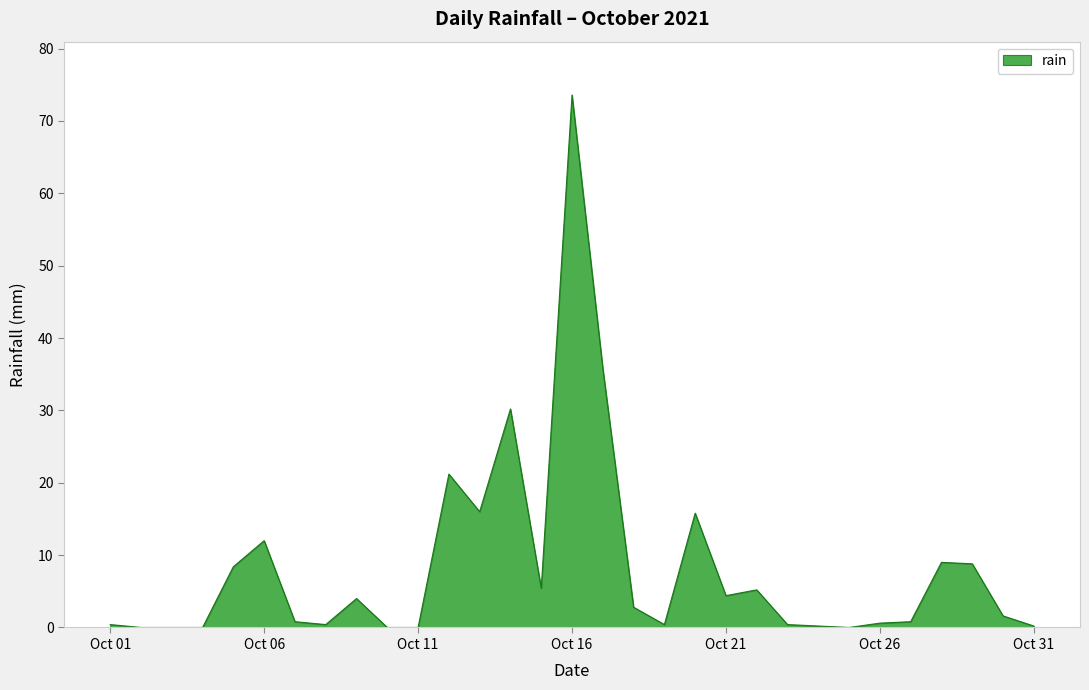

What is the difference between the maximum and minimum values?

73.6